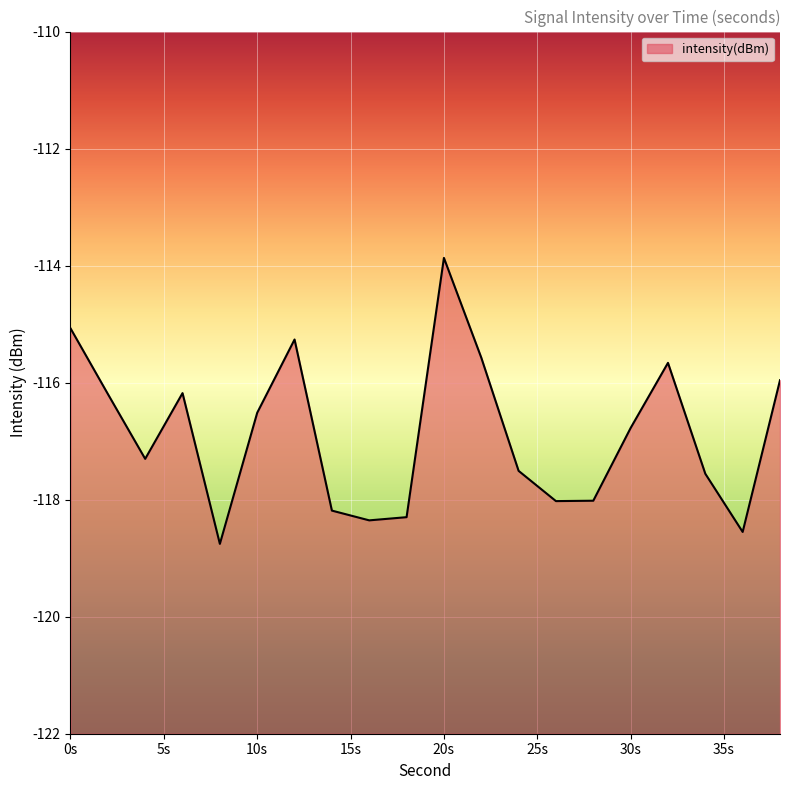

How many distinct data groups are displayed?

1